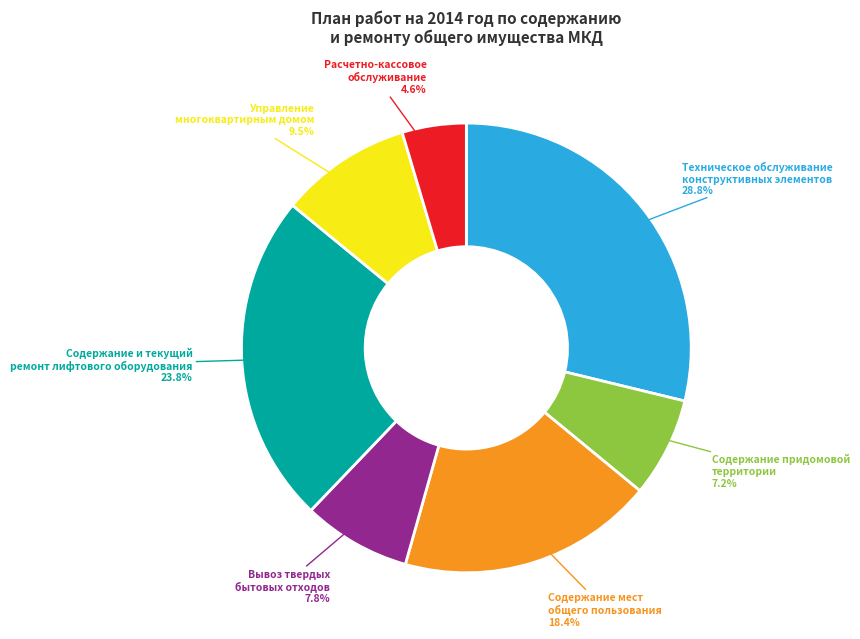

Does any single category account for the majority?

No